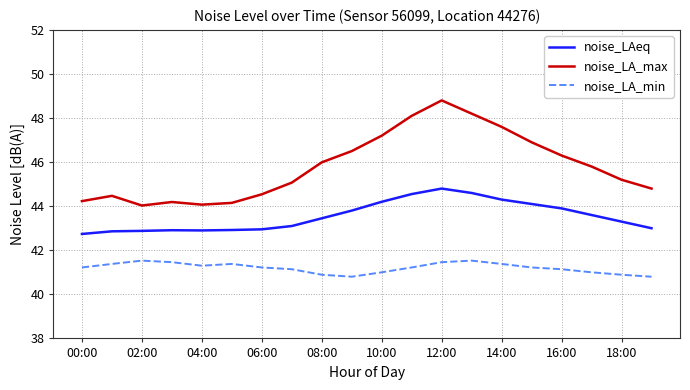

True or false: noise_LA_max and noise_LA_min intersect in this chart.

False